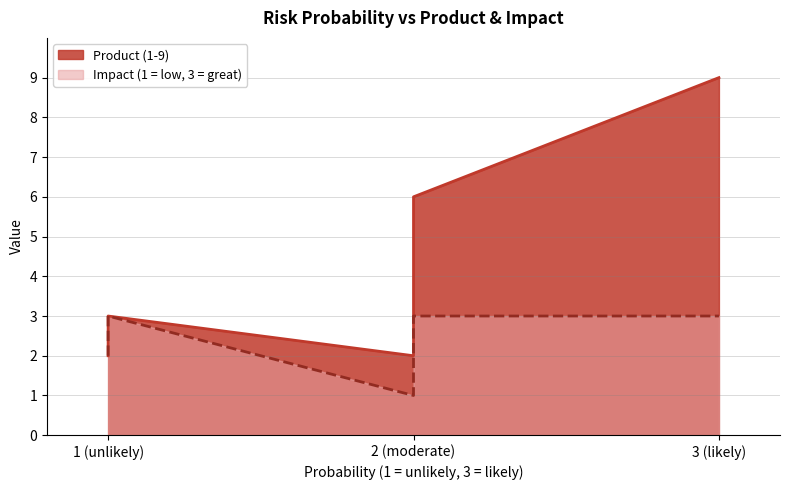

What is the average value of the Impact (1 = low, 3 = great) series?

2